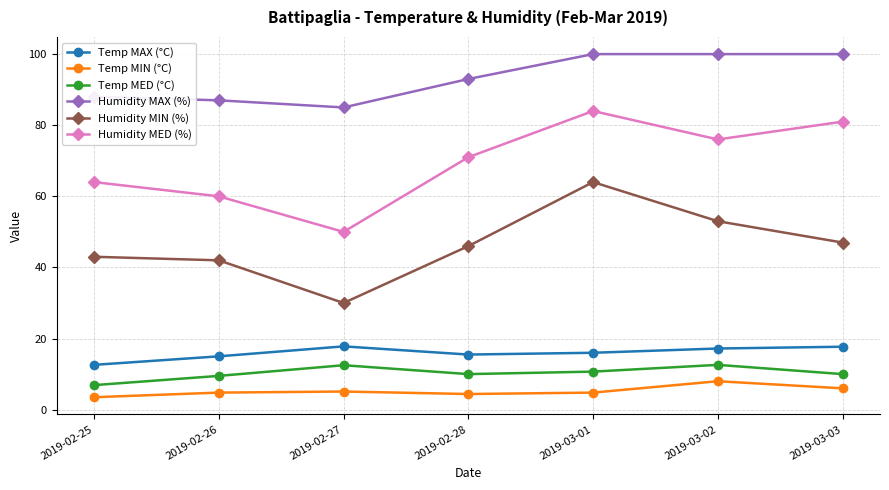

The Humidity MED (%) series shows 81.0 at 2019-03-03. True or false?

True